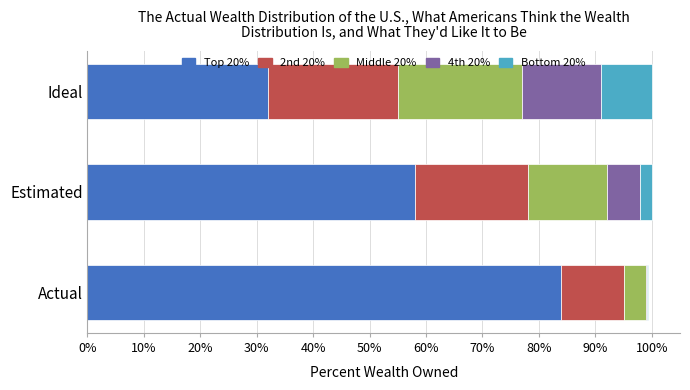

True or false: Top 20% has a value of 58.0 at Estimated.

True